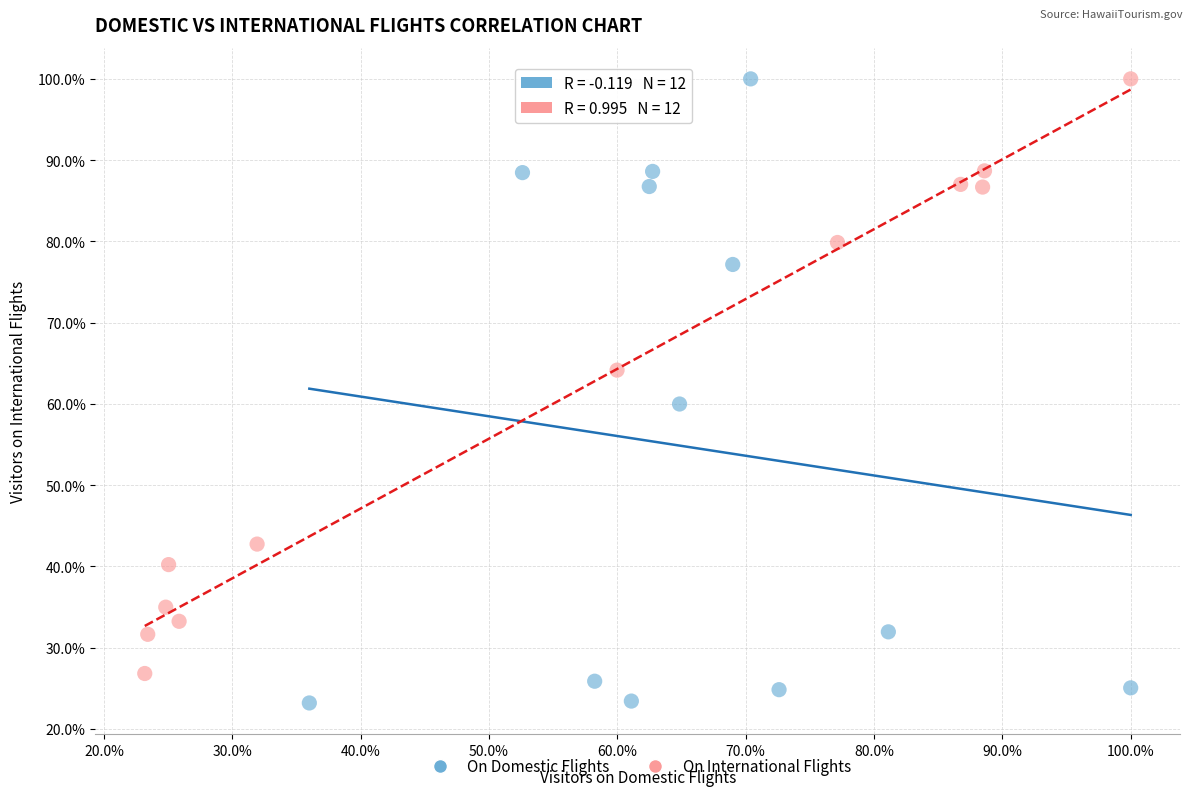

What are all the series names shown in the legend?

On Domestic Flights, On International Flights